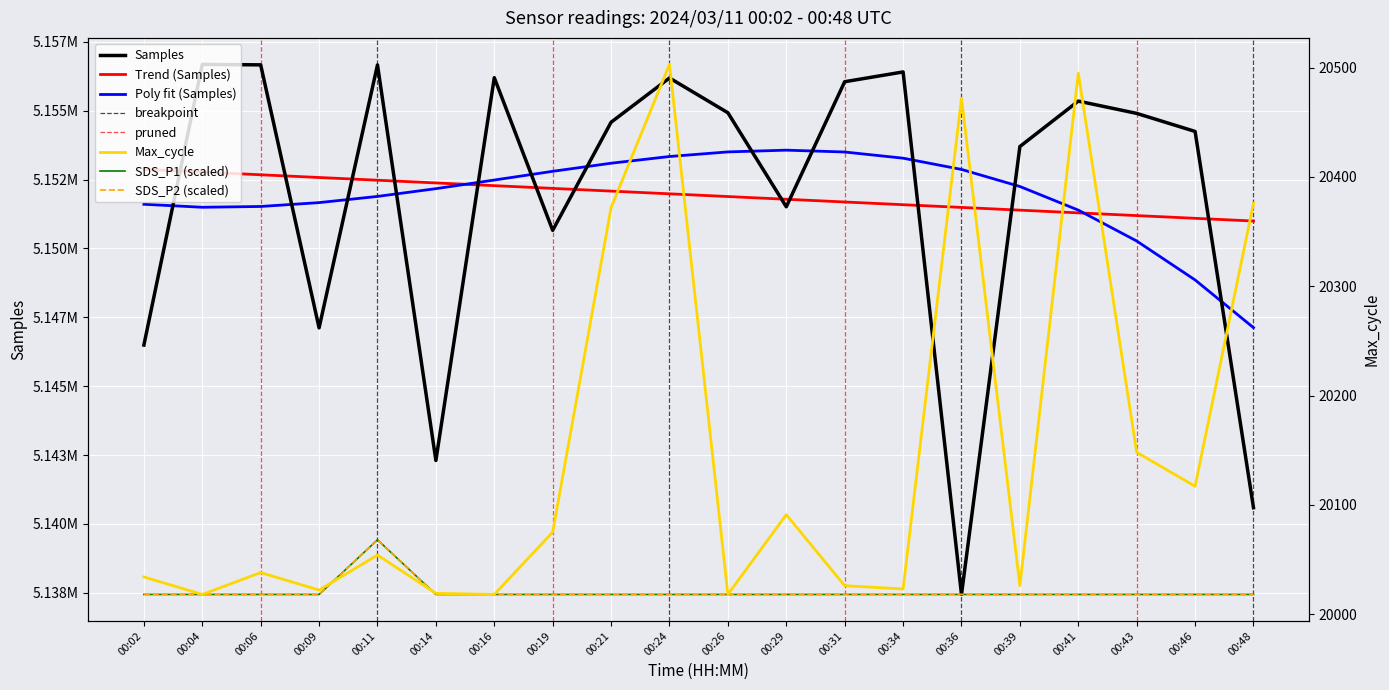

Which has a higher value, 00:48 or 00:02?

00:02